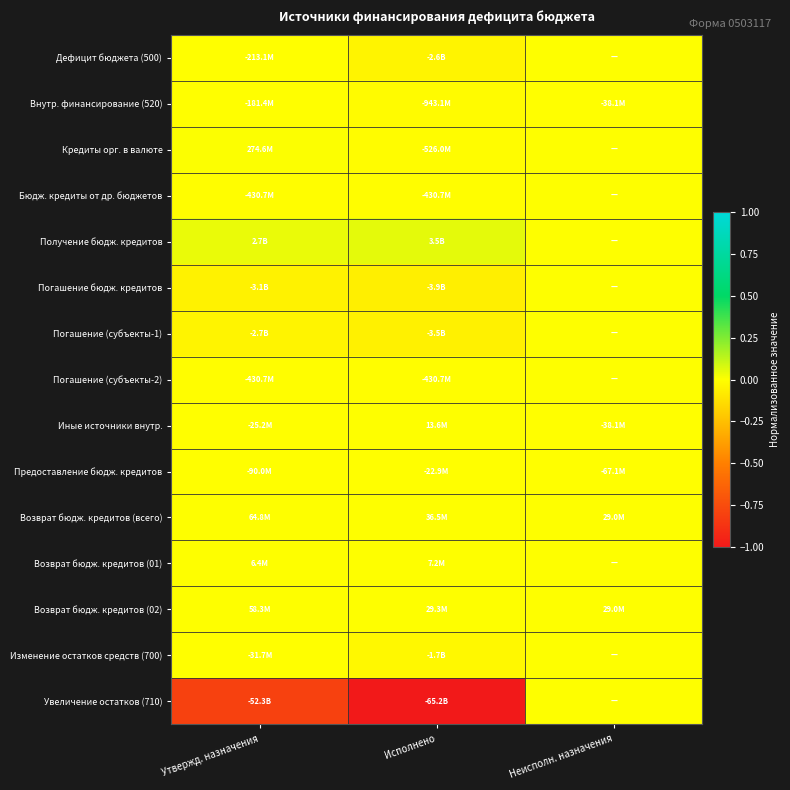

Reading left to right, transcribe all the data shown in this chart.

Дефицит бюджета (500): Утвержд. назначения=-0.0	Исполнено=-0.0	Неисполн. назначения=0.0
Внутр. финансирование (520): Утвержд. назначения=-0.0	Исполнено=-0.0	Неисполн. назначения=-0.0
Кредиты орг. в валюте: Утвержд. назначения=0.0	Исполнено=-0.0	Неисполн. назначения=0.0
Бюдж. кредиты от др. бюджетов: Утвержд. назначения=-0.0	Исполнено=-0.0	Неисполн. назначения=0.0
Получение бюдж. кредитов: Утвержд. назначения=0.0	Исполнено=0.1	Неисполн. назначения=0.0
Погашение бюдж. кредитов: Утвержд. назначения=-0.0	Исполнено=-0.1	Неисполн. назначения=0.0
Погашение (субъекты-1): Утвержд. назначения=-0.0	Исполнено=-0.1	Неисполн. назначения=0.0
Погашение (субъекты-2): Утвержд. назначения=-0.0	Исполнено=-0.0	Неисполн. назначения=0.0
Иные источники внутр.: Утвержд. назначения=-0.0	Исполнено=0.0	Неисполн. назначения=-0.0
Предоставление бюдж. кредитов: Утвержд. назначения=-0.0	Исполнено=-0.0	Неисполн. назначения=-0.0
Возврат бюдж. кредитов (всего): Утвержд. назначения=0.0	Исполнено=0.0	Неисполн. назначения=0.0
Возврат бюдж. кредитов (01): Утвержд. назначения=0.0	Исполнено=0.0	Неисполн. назначения=0.0
Возврат бюдж. кредитов (02): Утвержд. назначения=0.0	Исполнено=0.0	Неисполн. назначения=0.0
Изменение остатков средств (700): Утвержд. назначения=-0.0	Исполнено=-0.0	Неисполн. назначения=0.0
Увеличение остатков (710): Утвержд. назначения=-0.8	Исполнено=-1.0	Неисполн. назначения=0.0